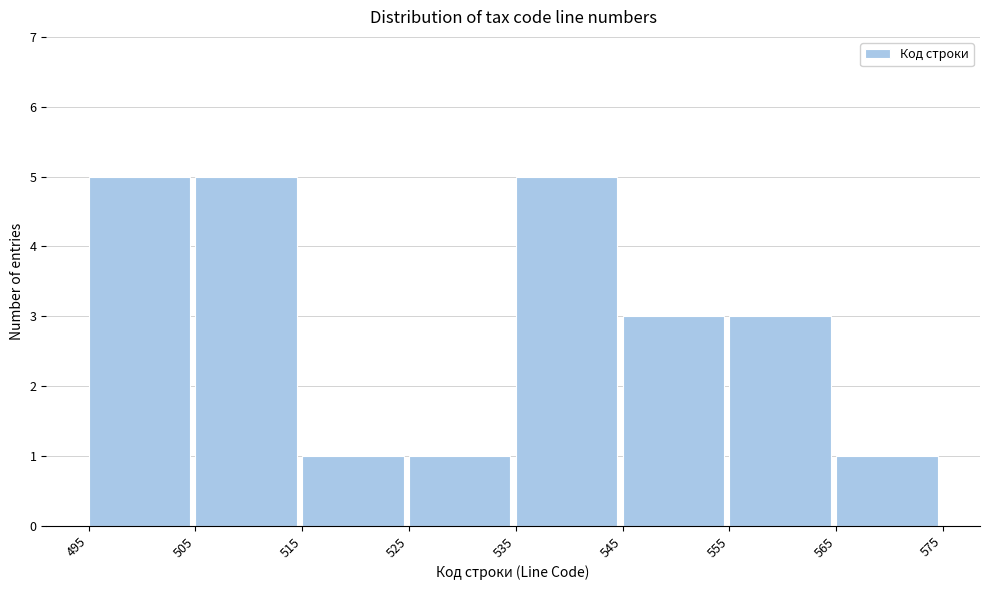

Reading left to right, transcribe this chart: for each bar, give the range it covers on the x-axis and its height. The values are not printed on the chart, so give them approximately, as read against the axis.

495 to 505: 5
505 to 515: 5
515 to 525: 1
525 to 535: 1
535 to 545: 5
545 to 555: 3
555 to 565: 3
565 to 575: 1